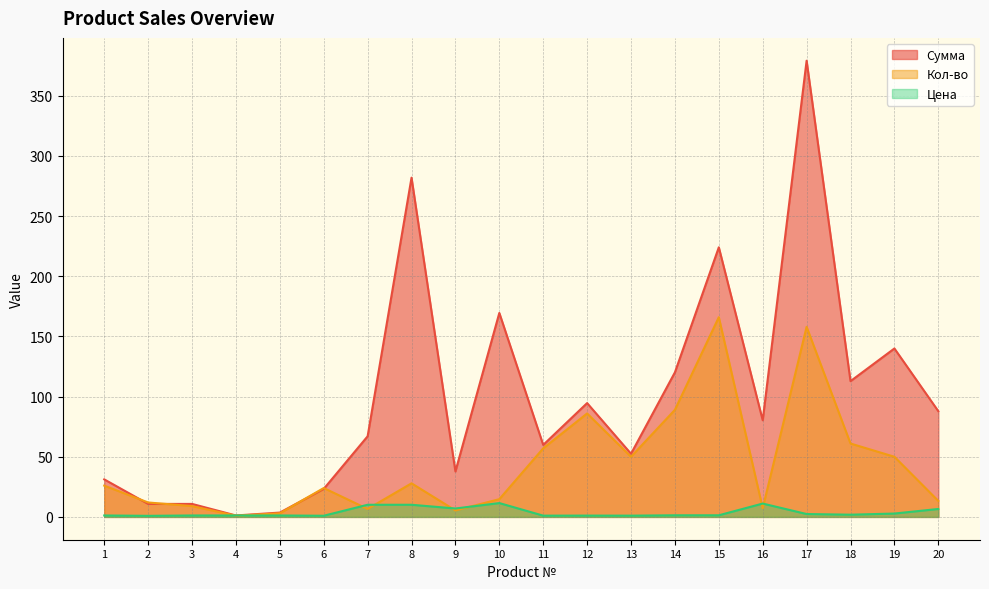

Count the number of data series in this chart.

3